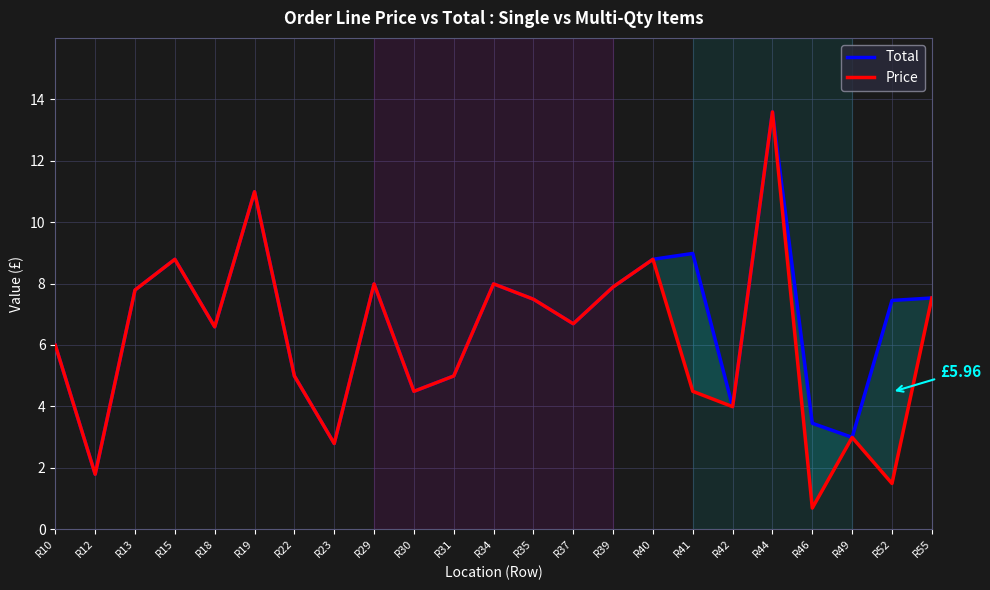

At how many categories does at least one series exceed 9?

2